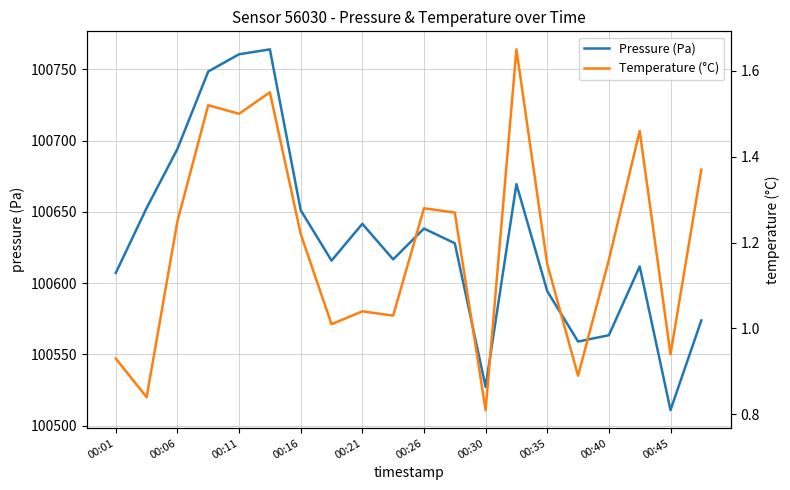

List the series in order of their overall mean, lowest first.

Temperature (°C), Pressure (Pa)